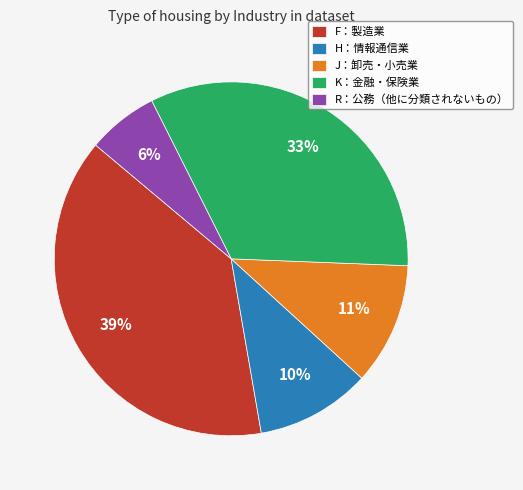

How many segments does this pie chart have?

5